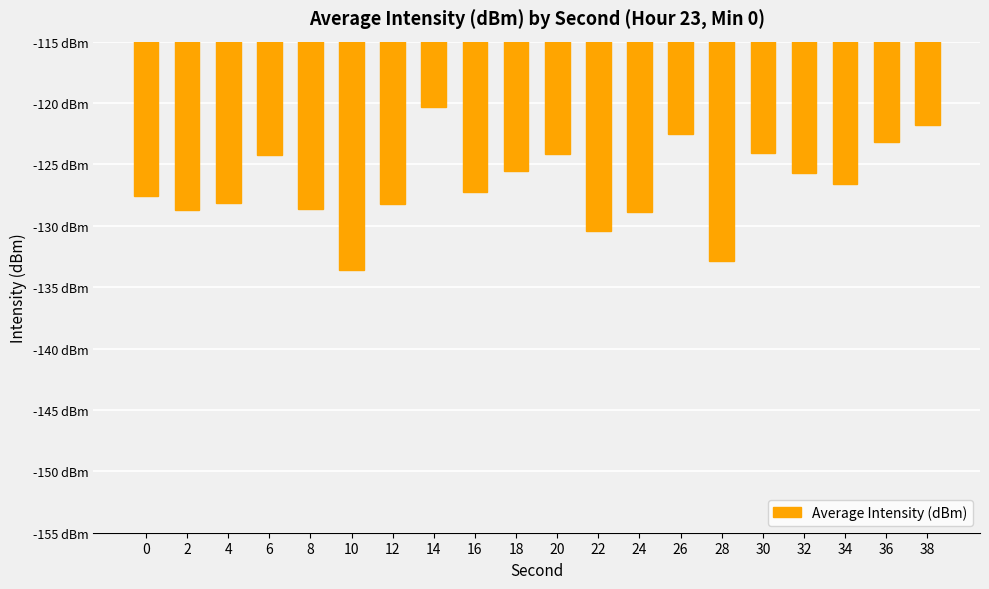

Is it true that the value at 20 is -124.2?

True